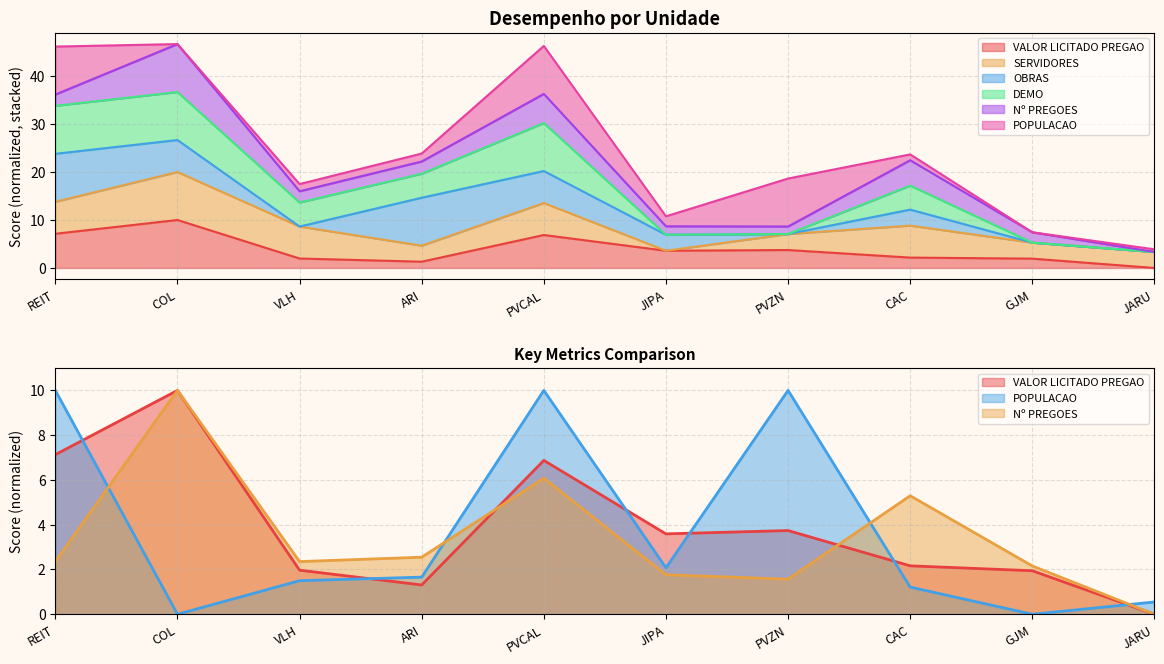

The Nº PREGOES series shows 3.9 at ARI. True or false?

False